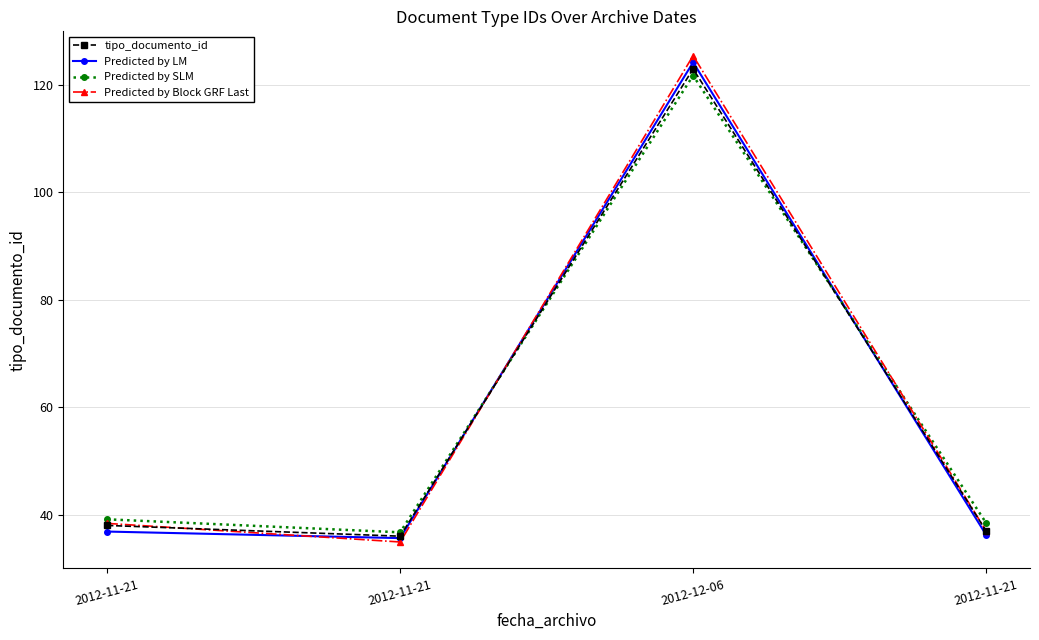

How many interior local peaks does the Predicted by LM series have?

1